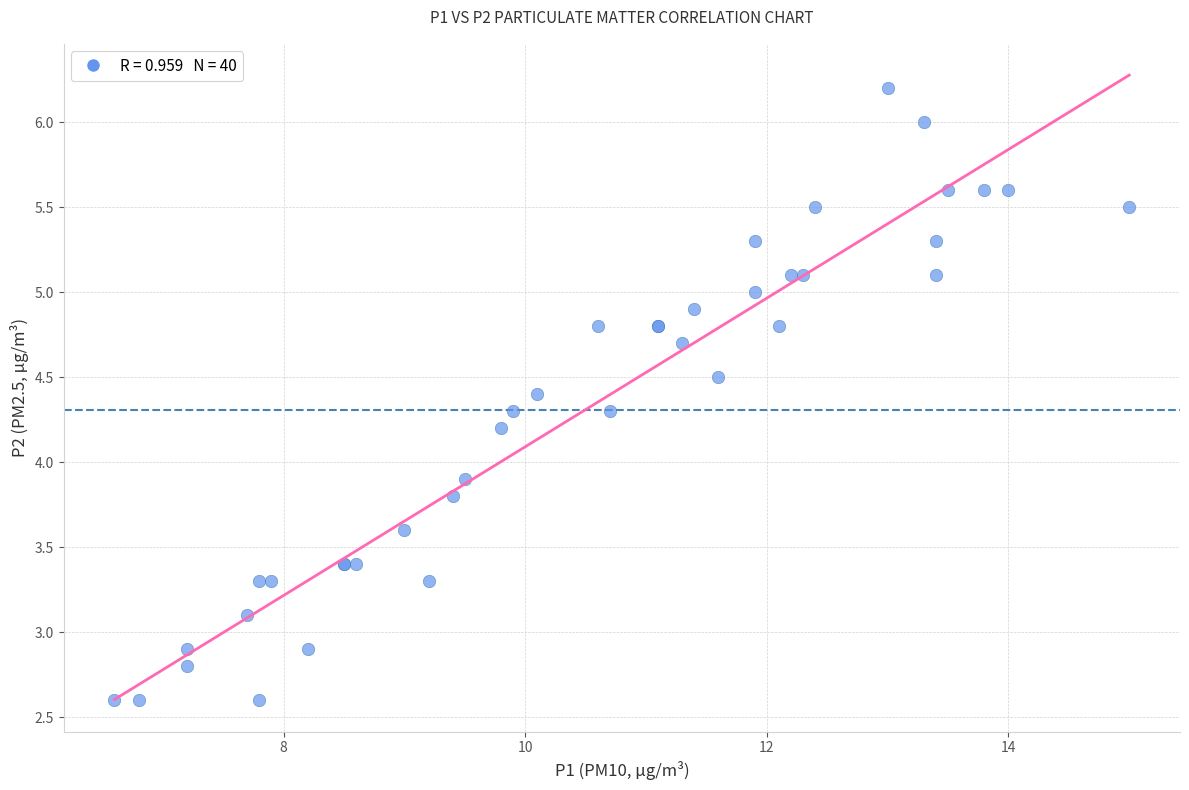

What Y value in the scatter plot is closest to 4?

3.9